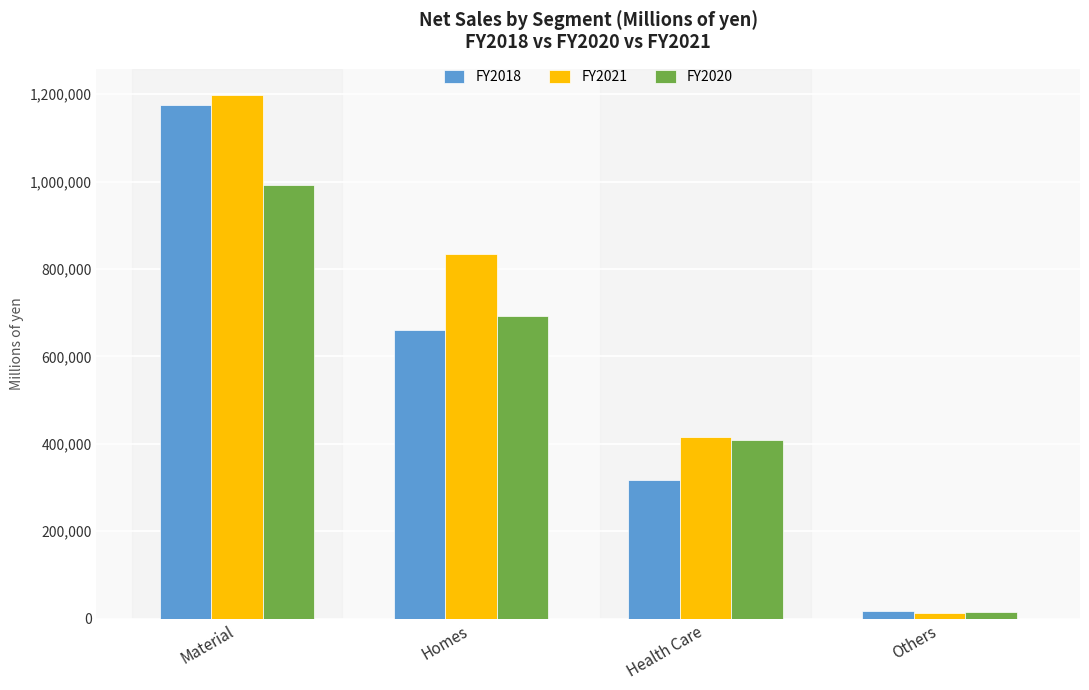

Reading left to right, extract all data points from this chart.

FY2018: Material=1176217	Homes=659754	Health Care=316166	Others=18265
FY2021: Material=1198246	Homes=833351	Health Care=415883	Others=13838
FY2020: Material=991227	Homes=692639	Health Care=407904	Others=14281